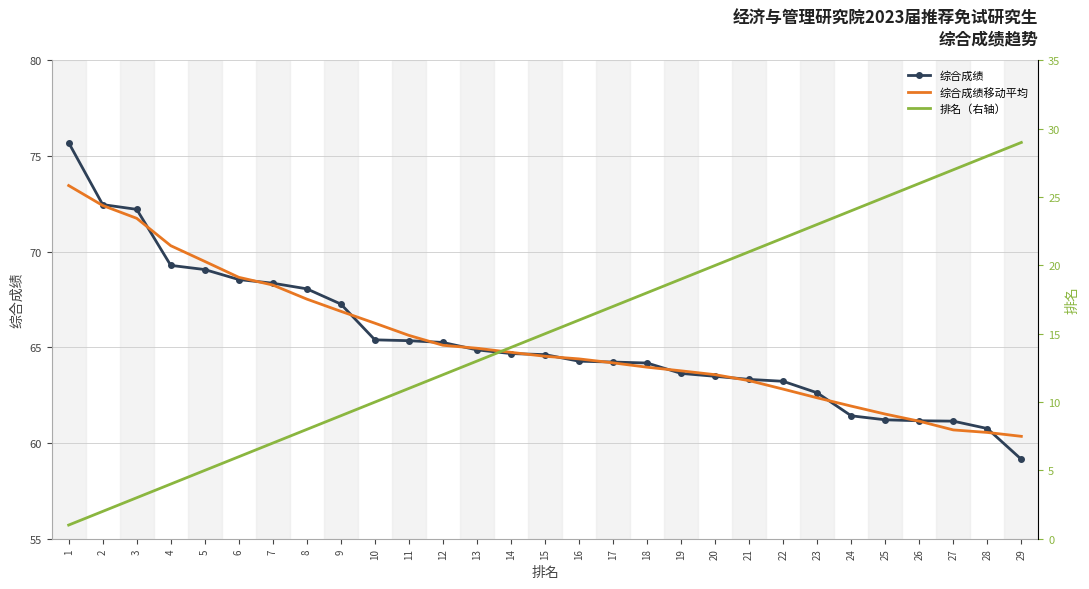

What is the value of the 综合成绩移动平均 point at the 1st from the left?

73.5